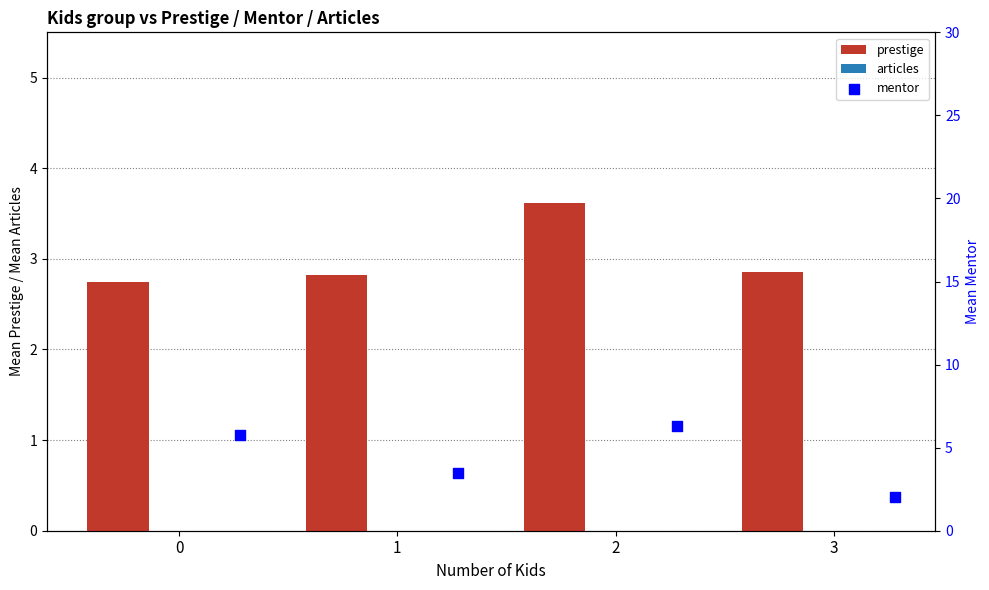

Which series has the widest spread of Y values?

mentor